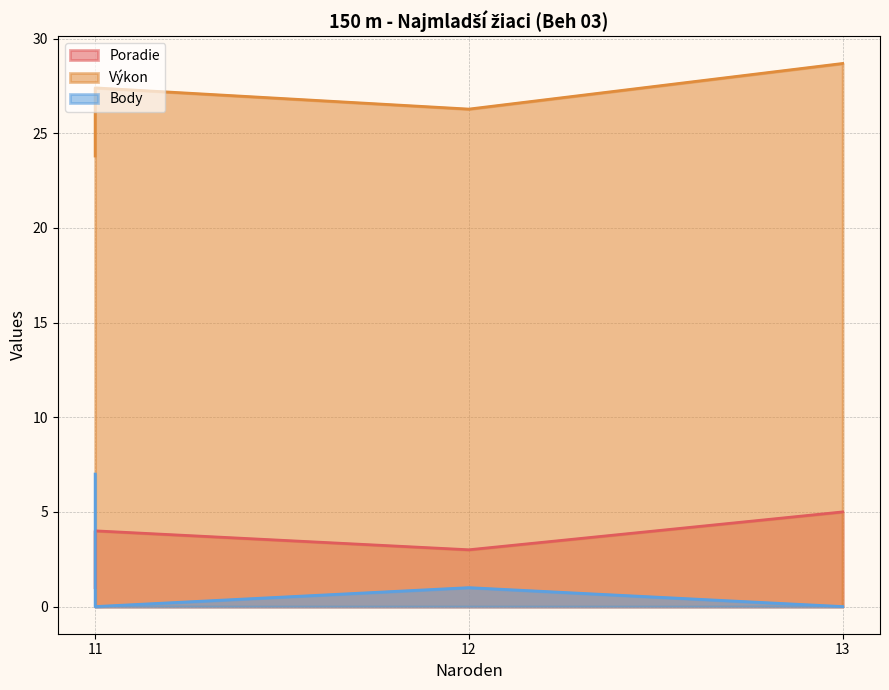

True or false: Body and Výkon intersect in this chart.

False